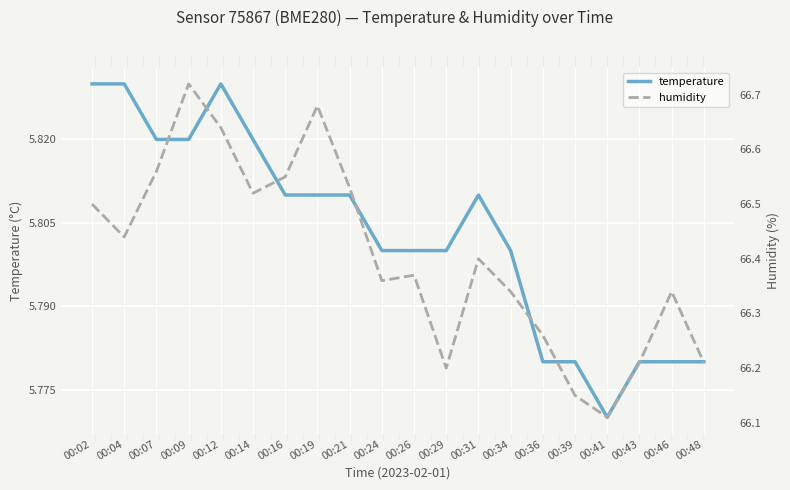

At which label does humidity reach its minimum?

00:41